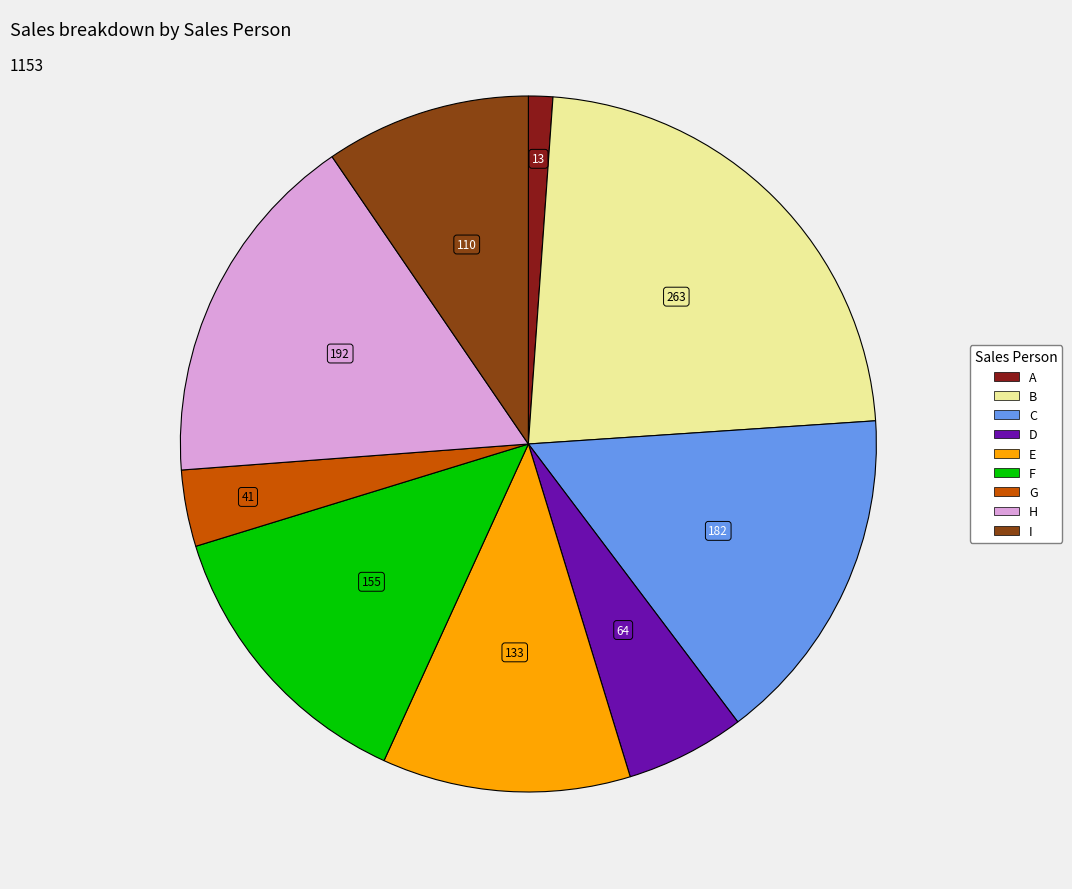

Count the number of slices in the pie.

9